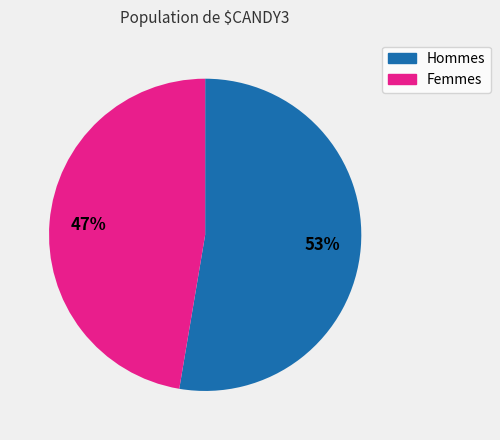

Count the number of slices in the pie.

2